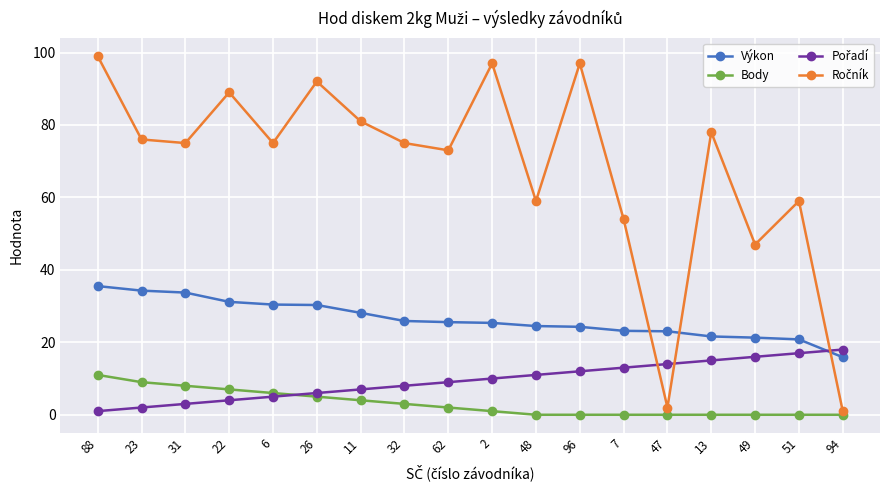

What is the spread (max minus min) of values at 49?

47.0